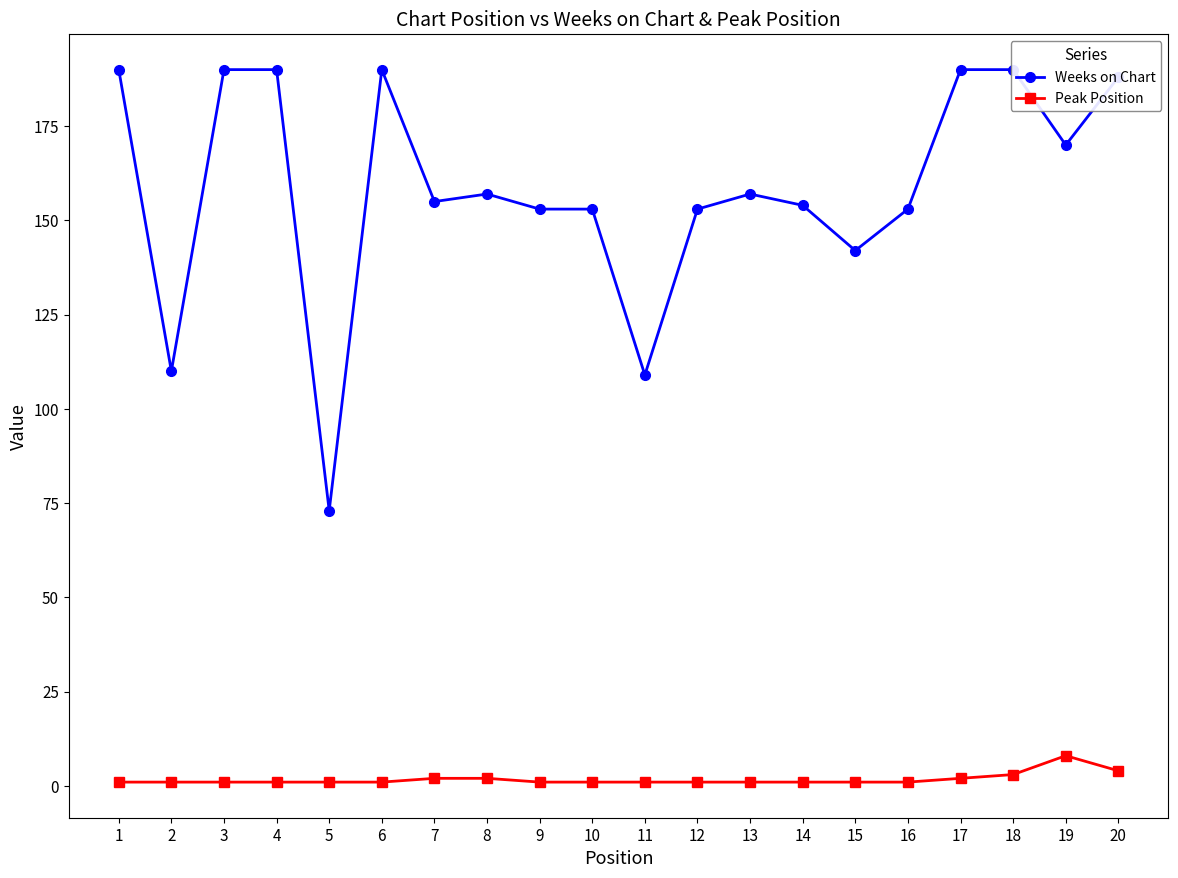

What is the value of the Weeks on Chart point at the 9th from the left?

153